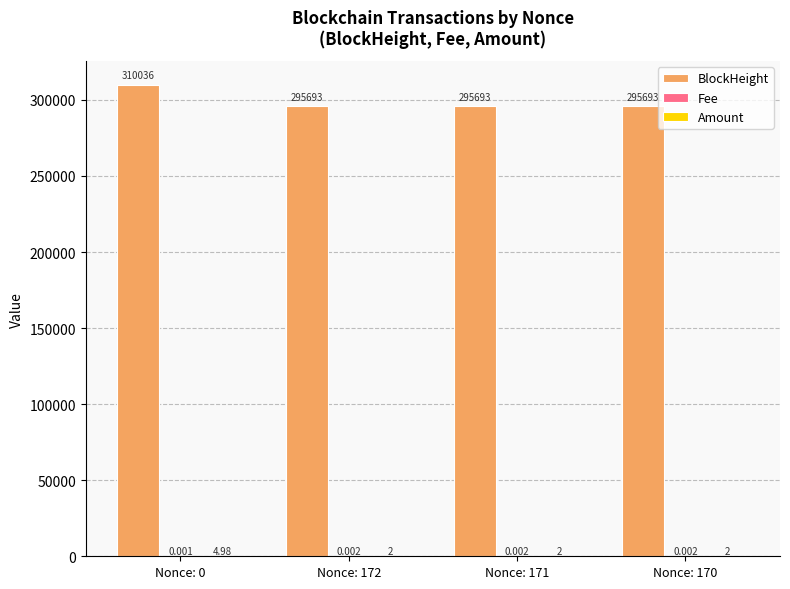

Which series has the largest total across all categories?

BlockHeight